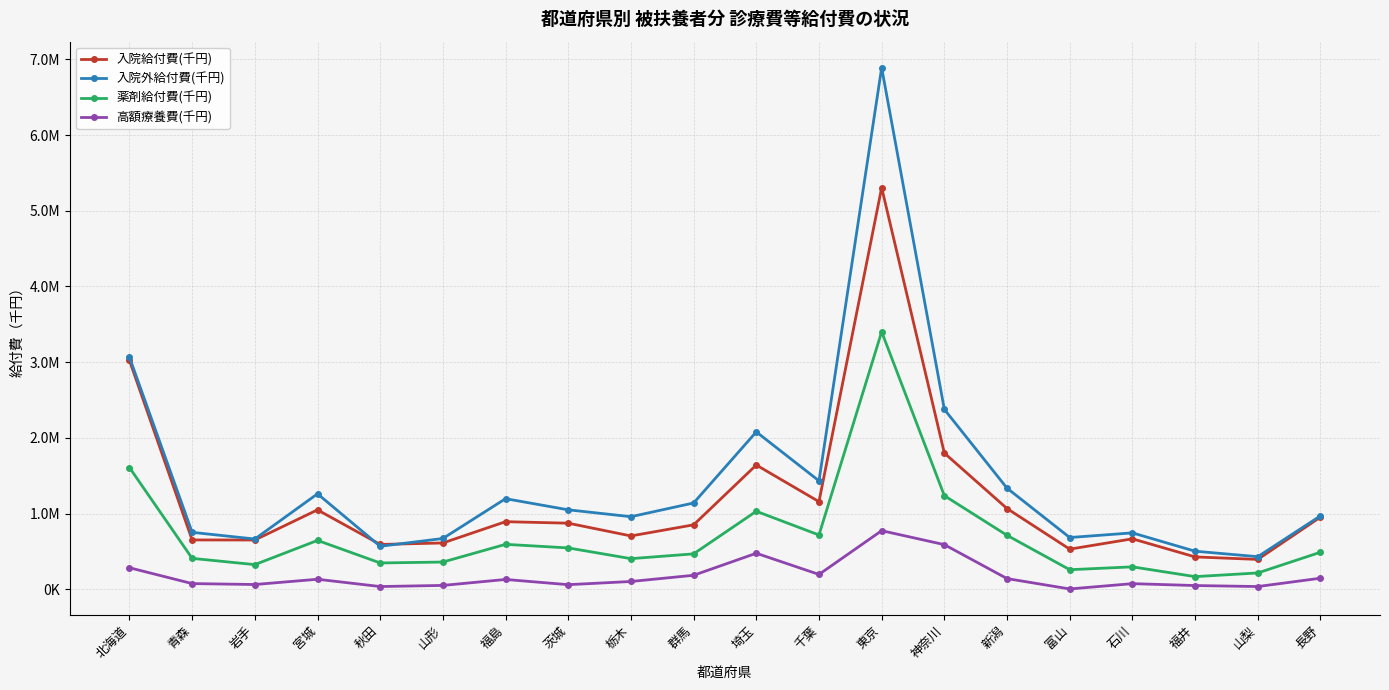

What is the maximum value for 高額療養費(千円)?

773992.7